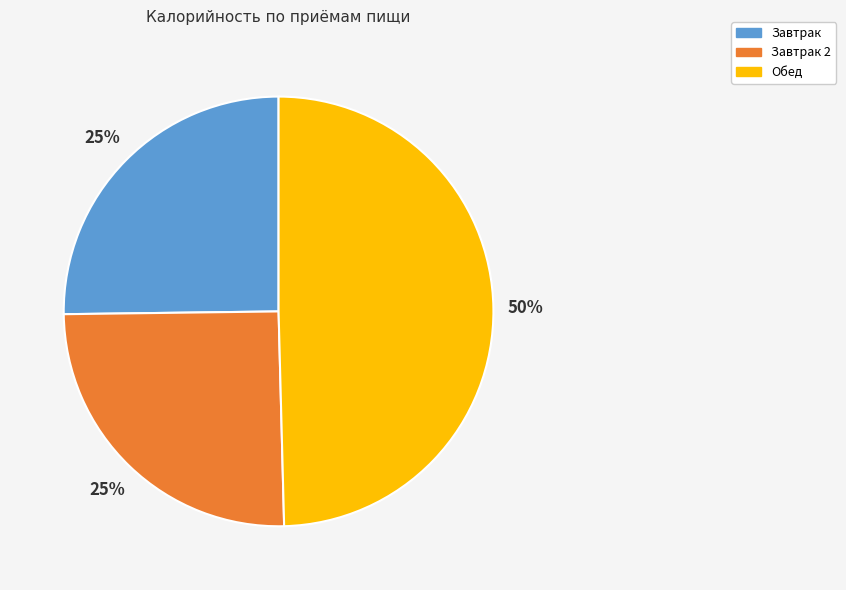

True or false: Обед accounts for 50% of the total.

True